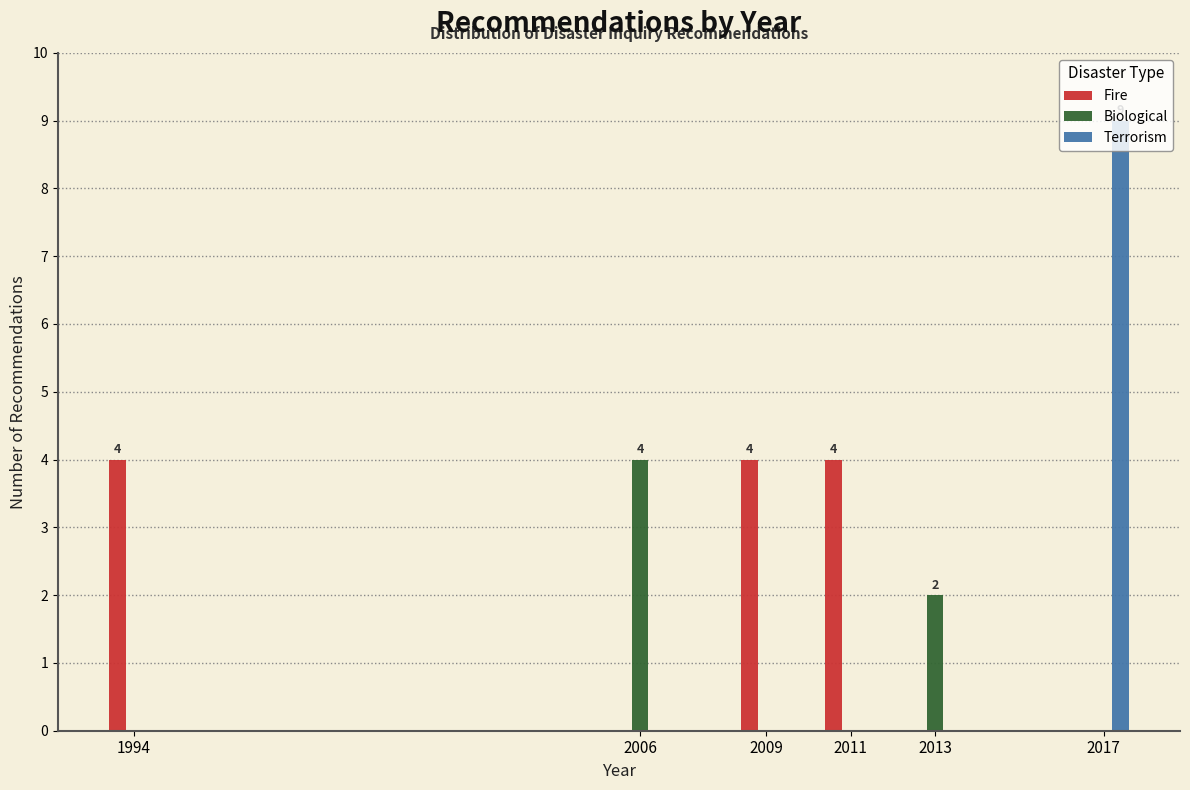

Which series has the largest total across all categories?

Fire